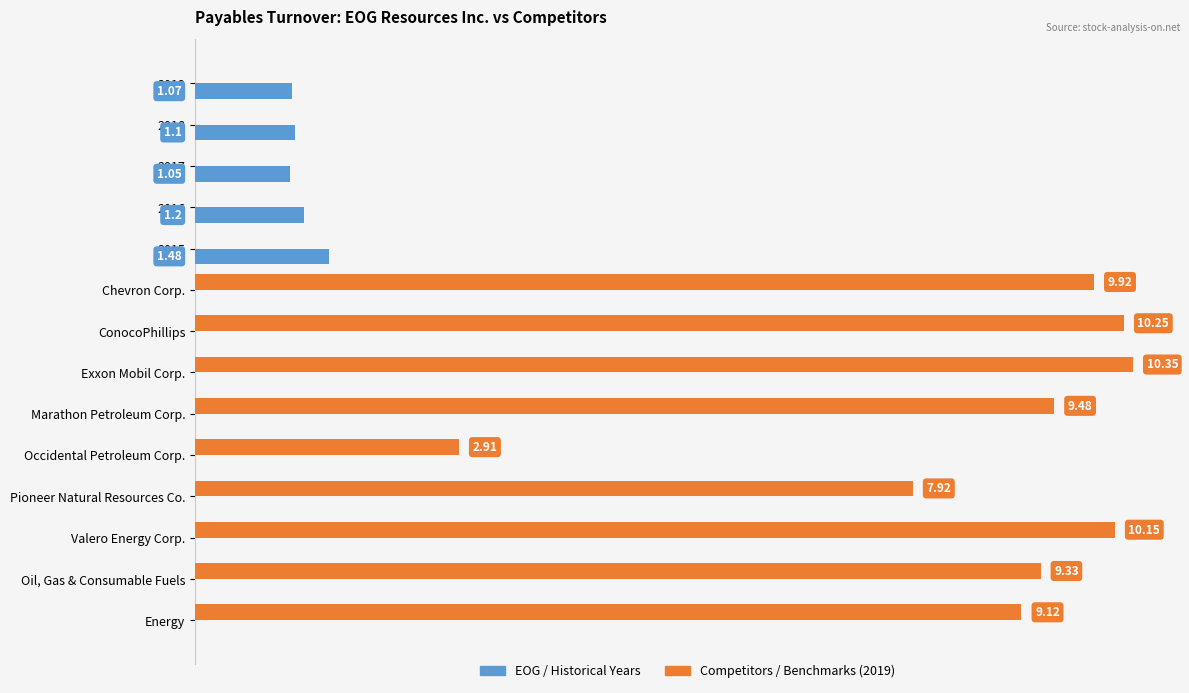

Which label corresponds to the largest value in the chart?

Exxon Mobil Corp.